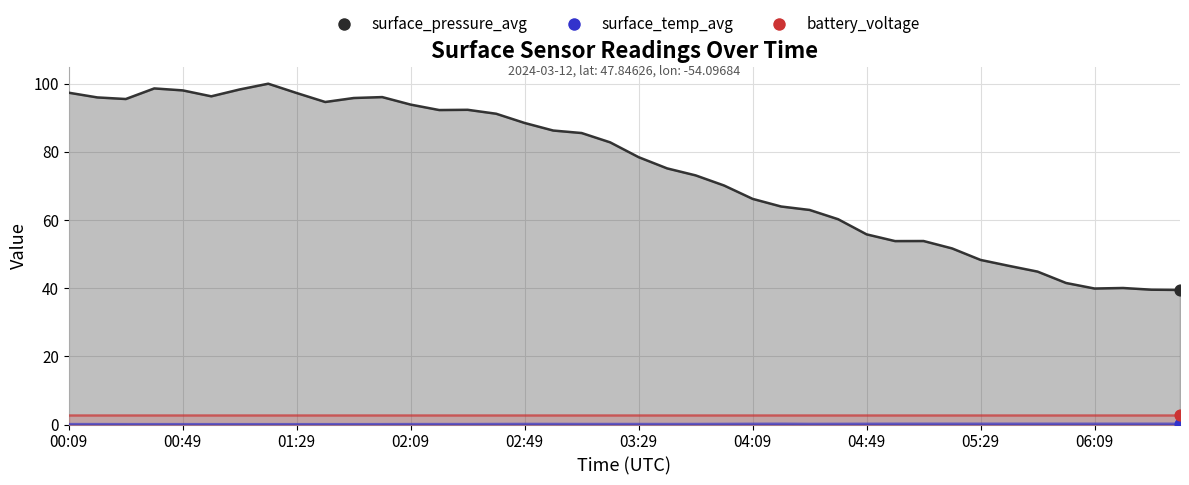

Is the value of surface_pressure_avg at 06:39 greater than the value of surface_temp_avg at 05:39?

Yes